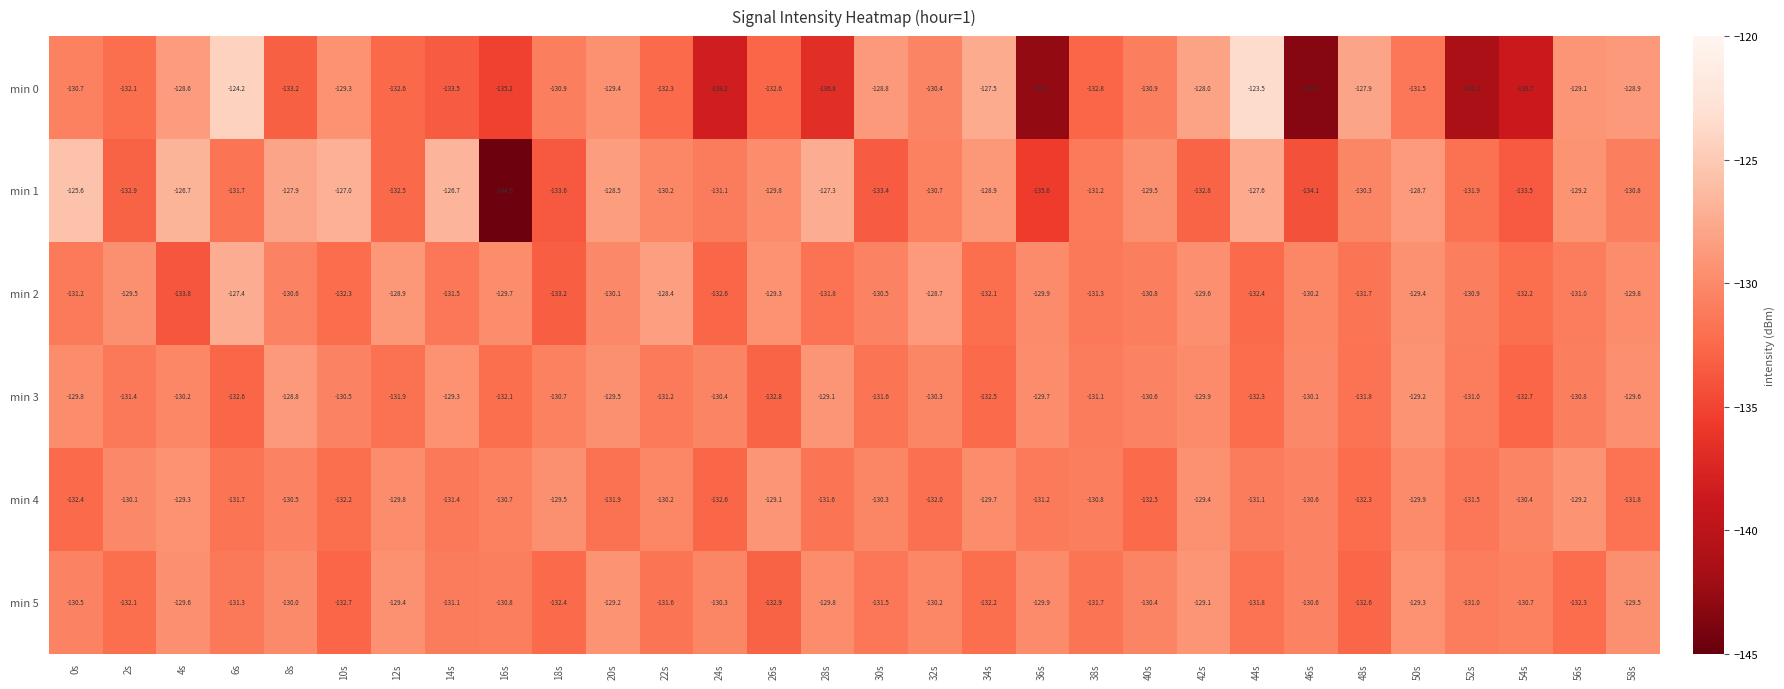

What is the maximum value for min 1?

-125.6